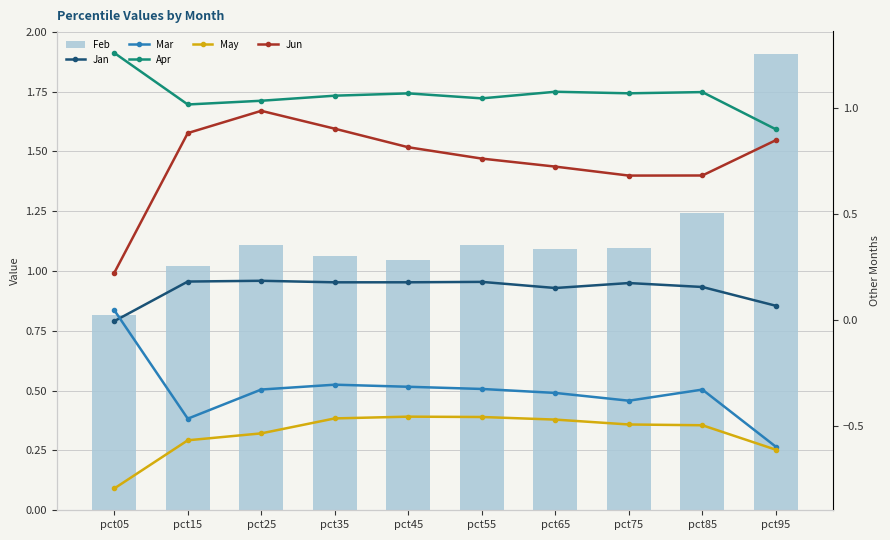

Which series has the largest range (max minus min)?

Feb